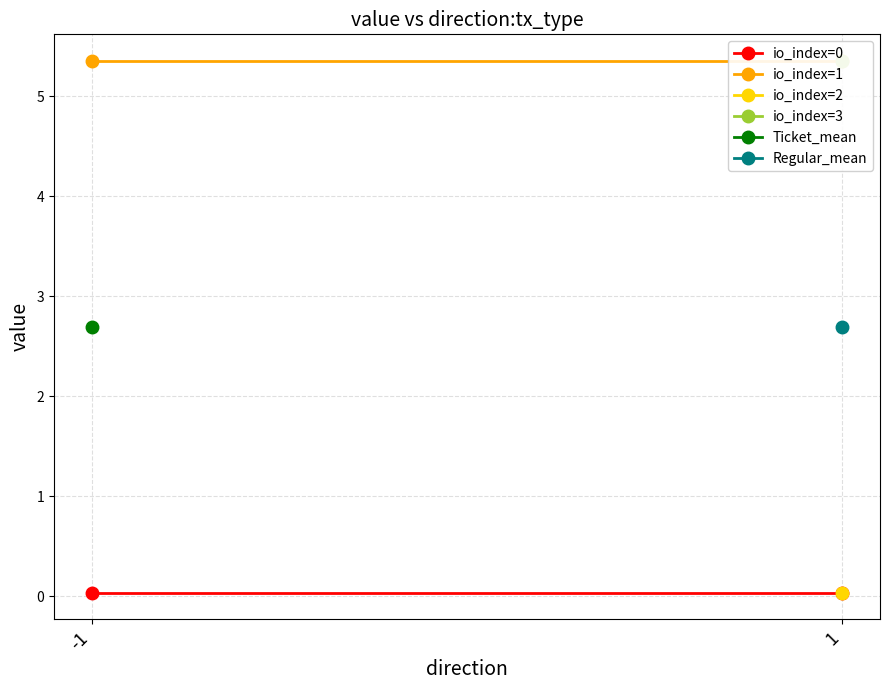

Is this an area chart (filled region under the line)?

No